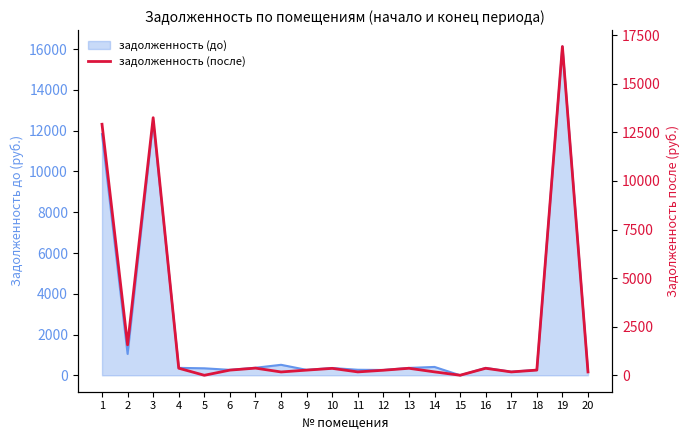

Reading left to right, what are all the values shown in this chart?

1=12918.2	2=1568.1	3=13255.8	4=363.6	5=0.0	6=266.1	7=368.9	8=171.2	9=265.5	10=356.2	11=173.8	12=259.7	13=360.9	14=174.9	15=2.6	16=360.9	17=172.8	18=267.1	19=16918.5	20=172.8